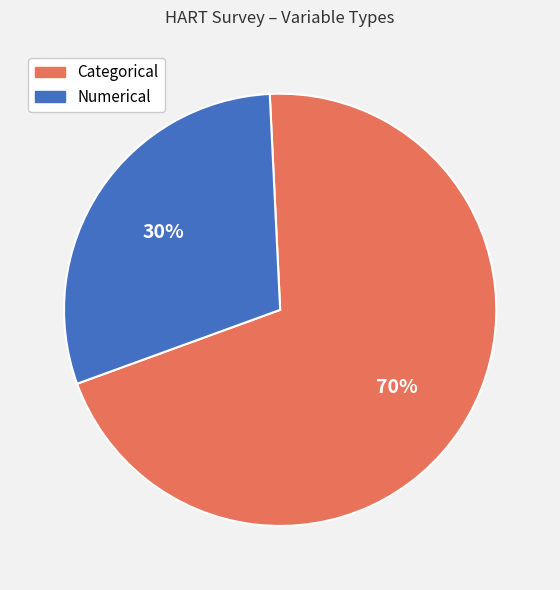

To the nearest percent, what portion does Numerical represent?

30%